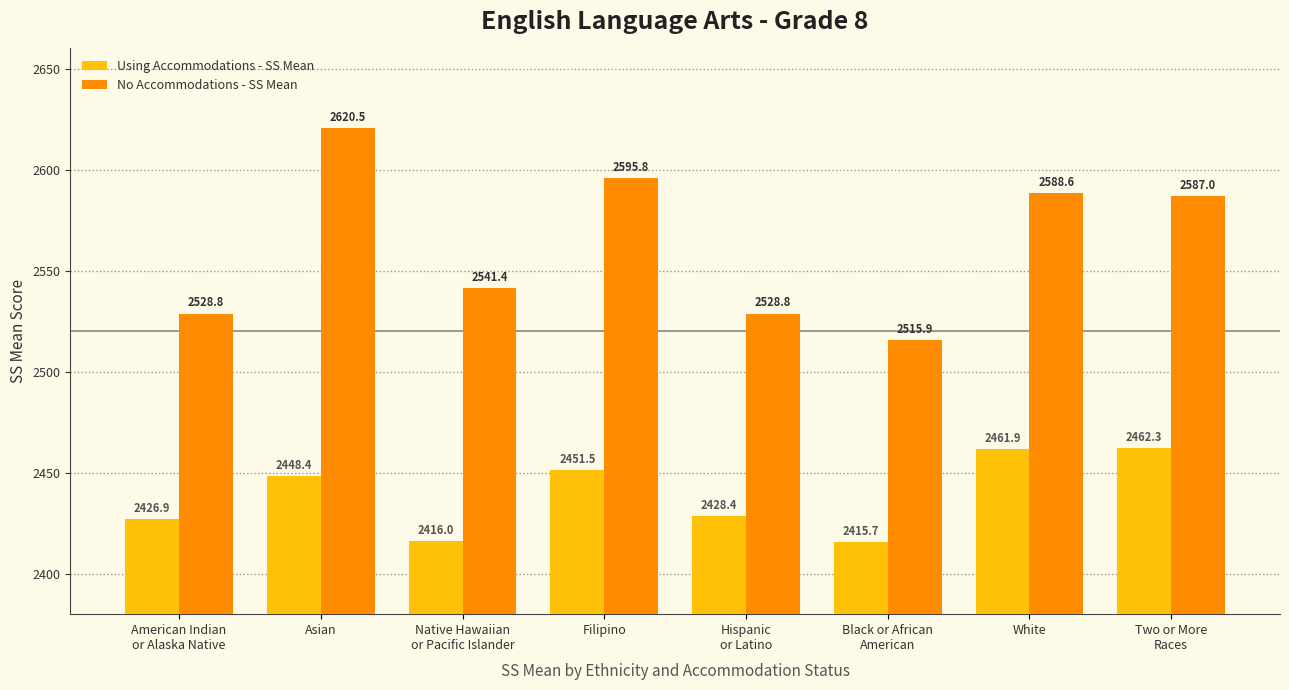

Which series has the largest range (max minus min)?

No Accommodations - SS Mean